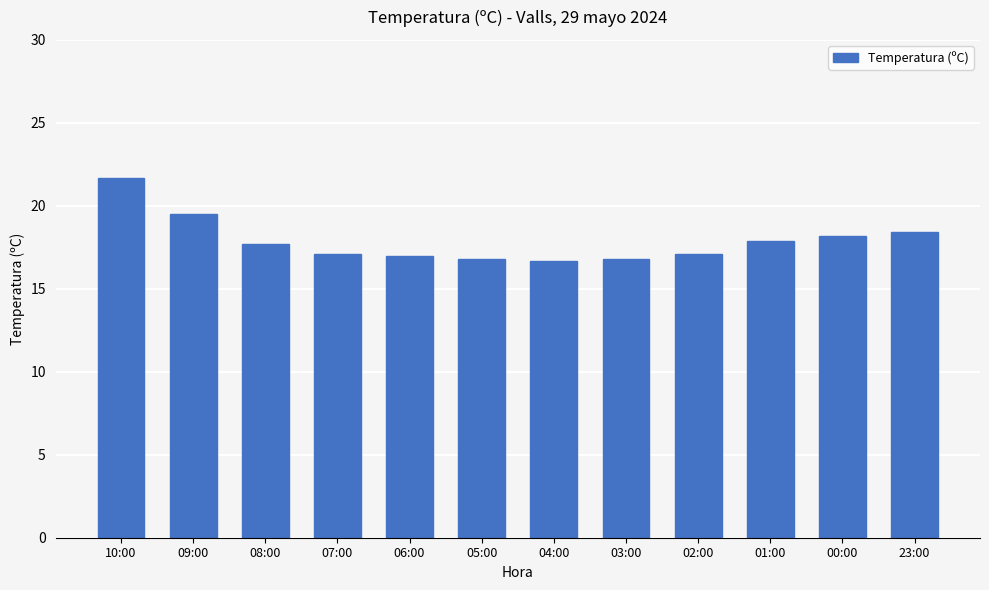

What position from the left is 23:00?

12